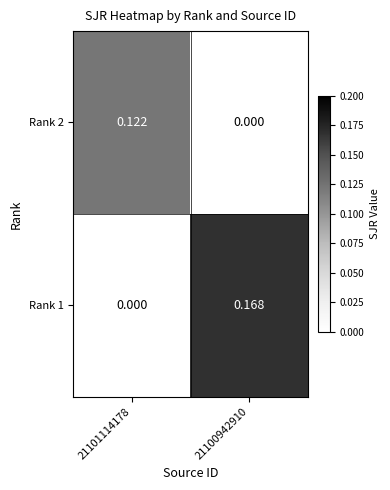

List the series in order of their overall mean, highest first.

Rank 1, Rank 2